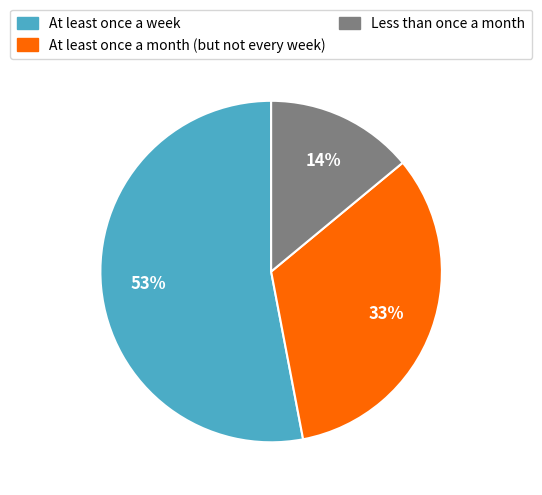

To the nearest percent, what is the average slice percentage?

33%